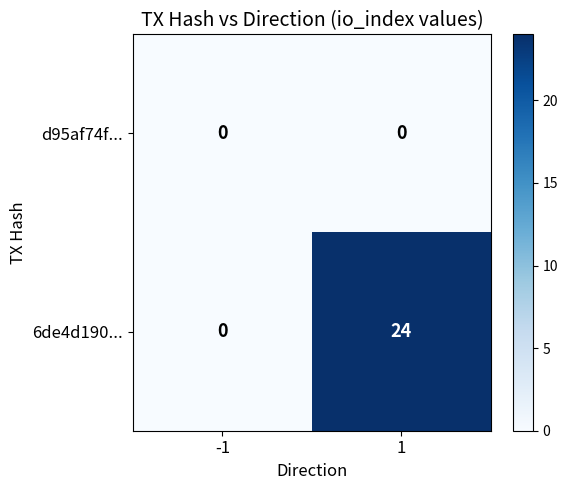

What is the maximum value for 6de4d190...?

24